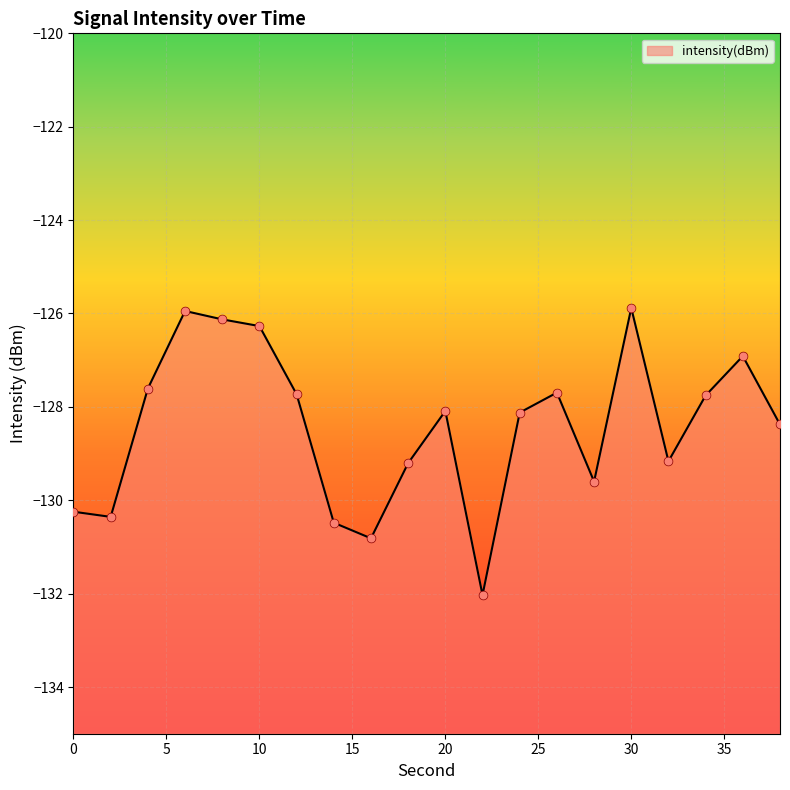

What is the change in value from 6 to 28?

-3.7